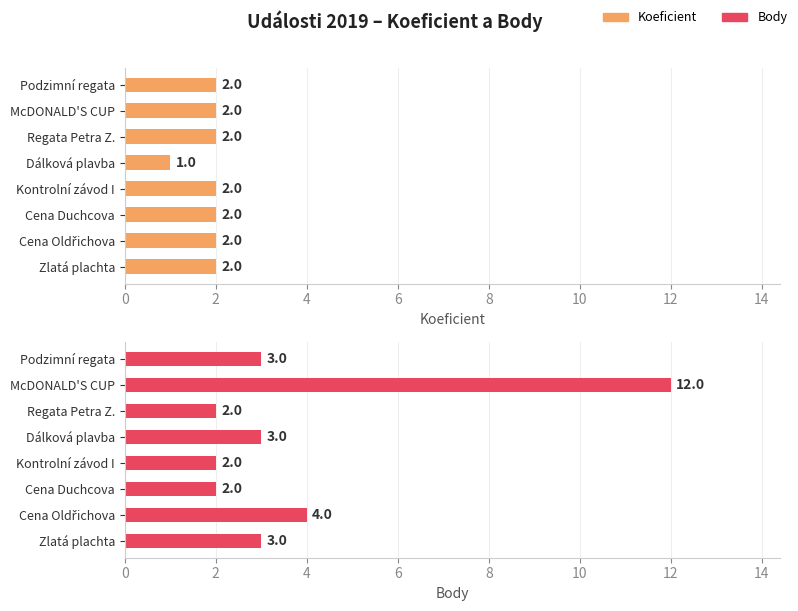

What is the maximum value shown in the chart?

12